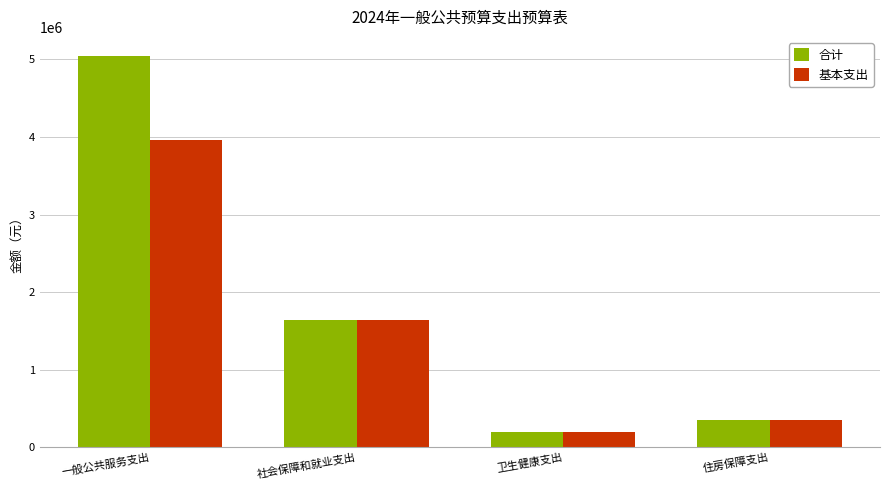

Which series has the largest range (max minus min)?

合计